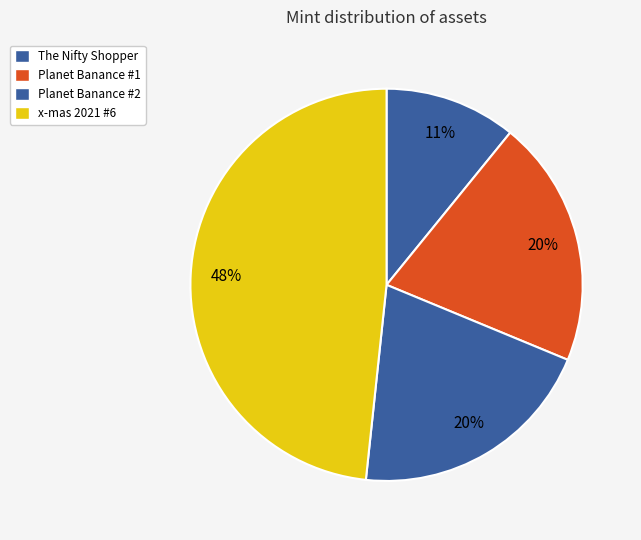

Count the number of slices in the pie.

4